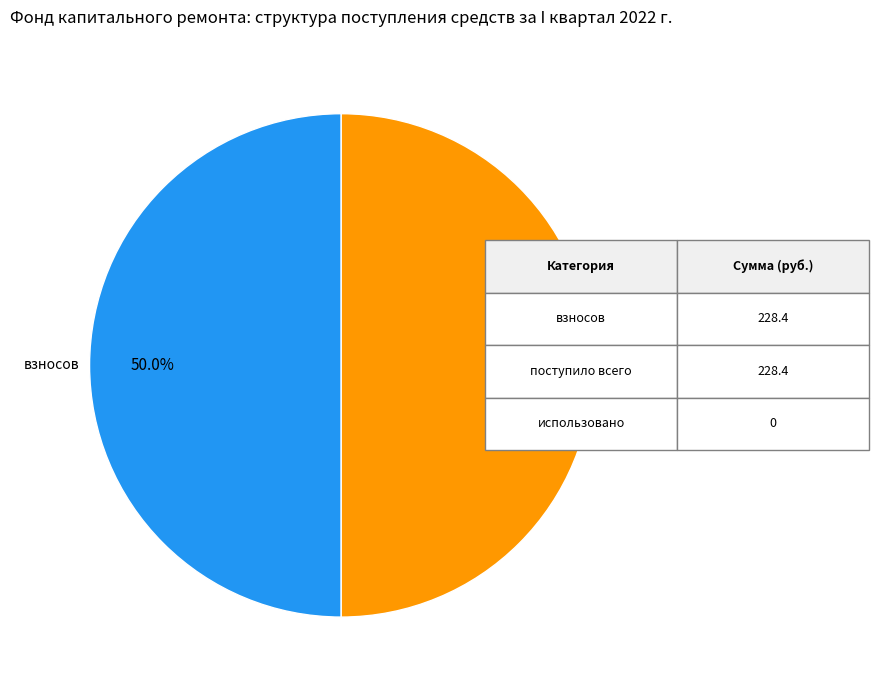

True or false: поступило всего accounts for 62% of the total.

False